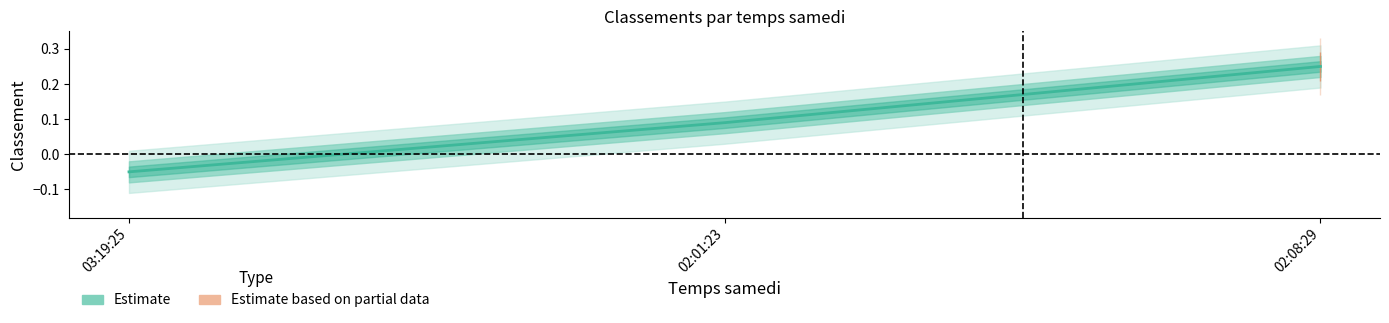

Rank the categories by value from lowest to highest.

03:19:25, 02:01:23, 02:08:29